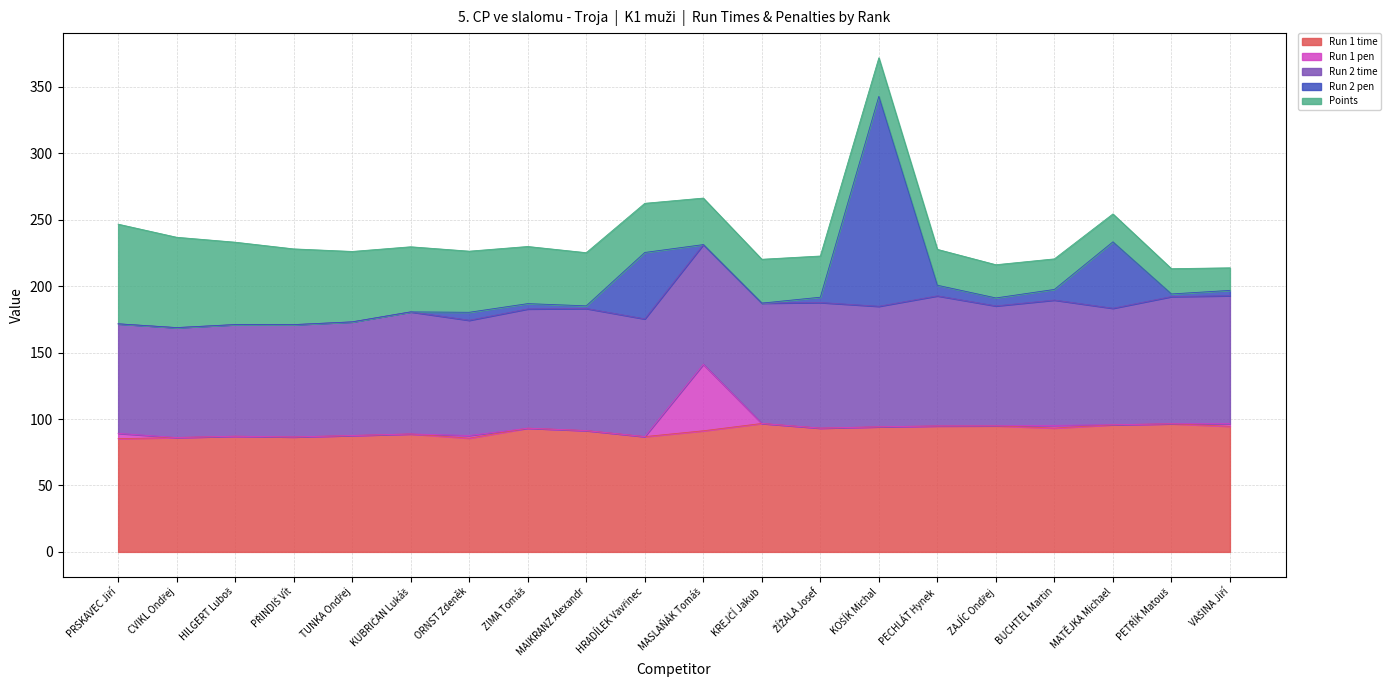

At ORNST Zdeněk, list the series in order from largest to smallest.

Run 2 time, Run 1 time, Points, Run 2 pen, Run 1 pen